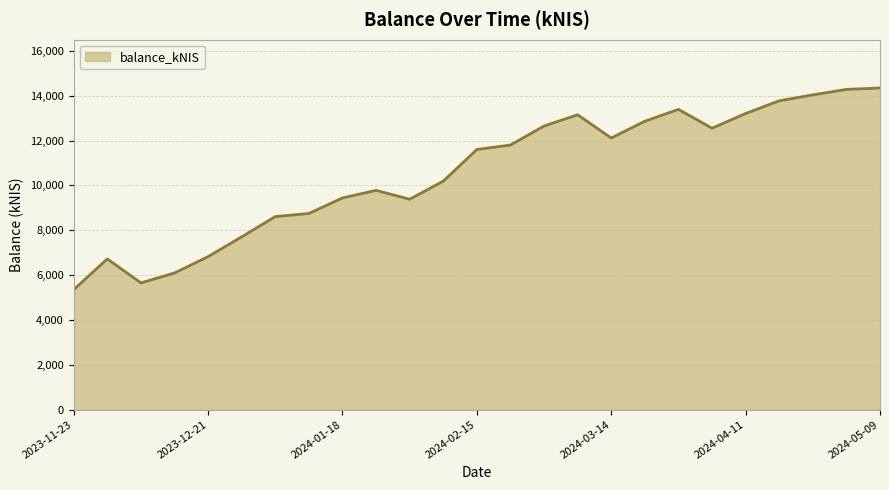

What is the smallest value displayed?

5352.0